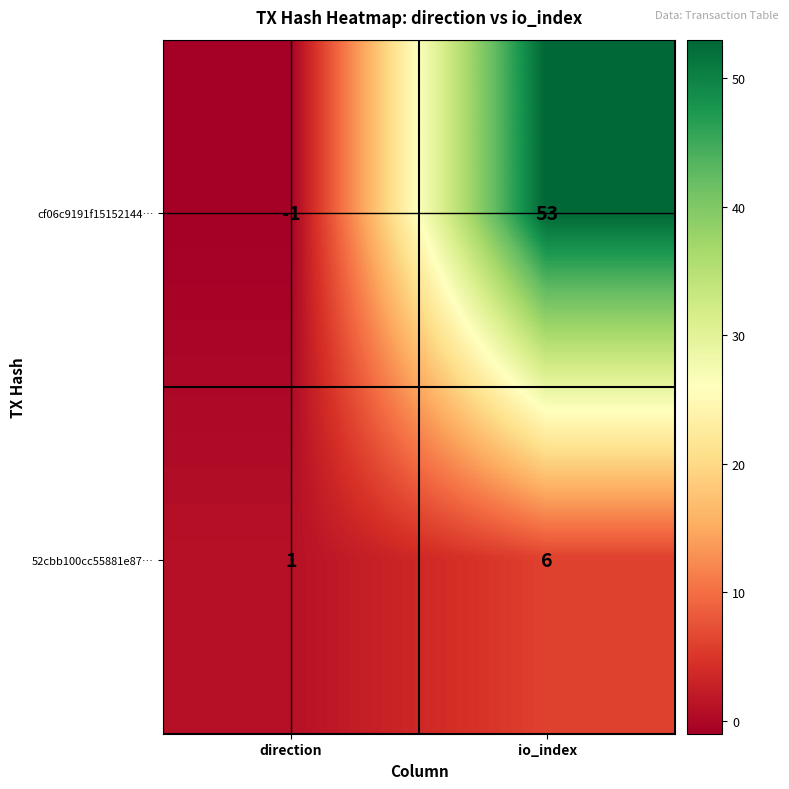

Where is 52cbb100cc55881e87… nearest to the value 3?

direction